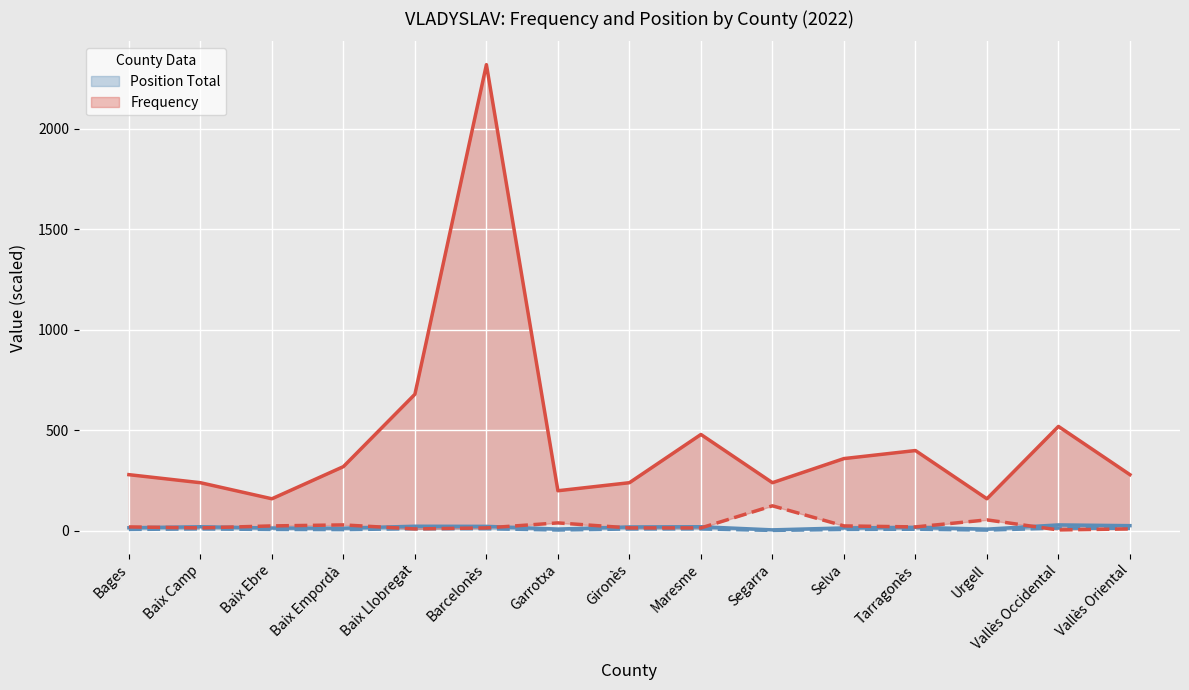

At Baix Ebre, list the series in order from largest to smallest.

Frequency, out Total, Position Total, Position Men